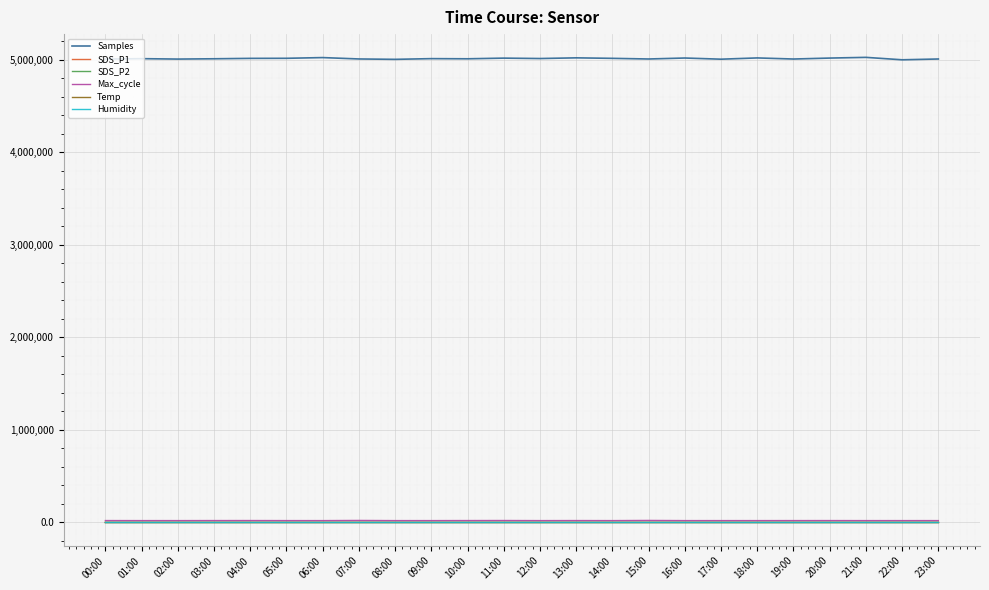

How many lines are shown in the chart?

6